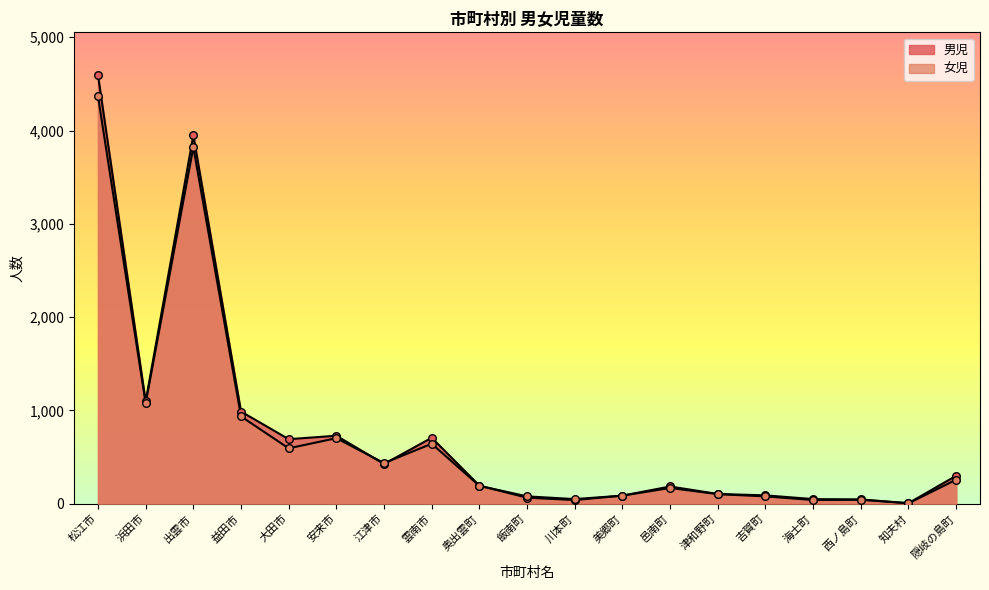

Is the value of 男児 at 吉賀町 greater than the value of 女児 at 海士町?

Yes